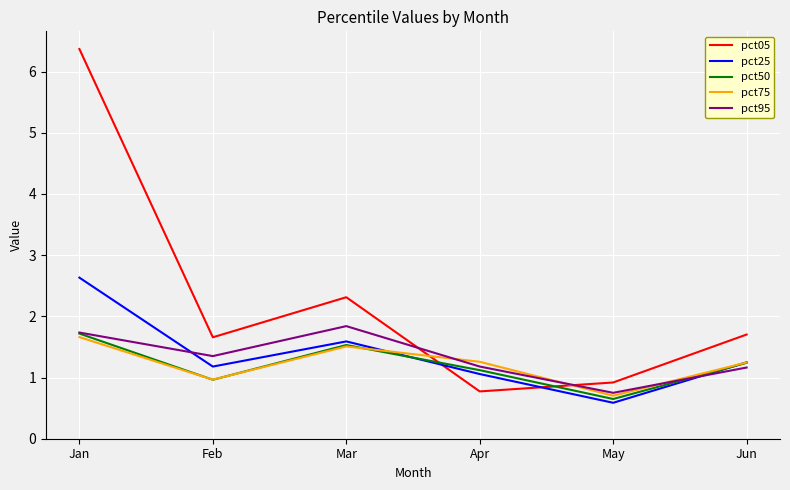

At which category does pct05 reach its first local valley?

Feb